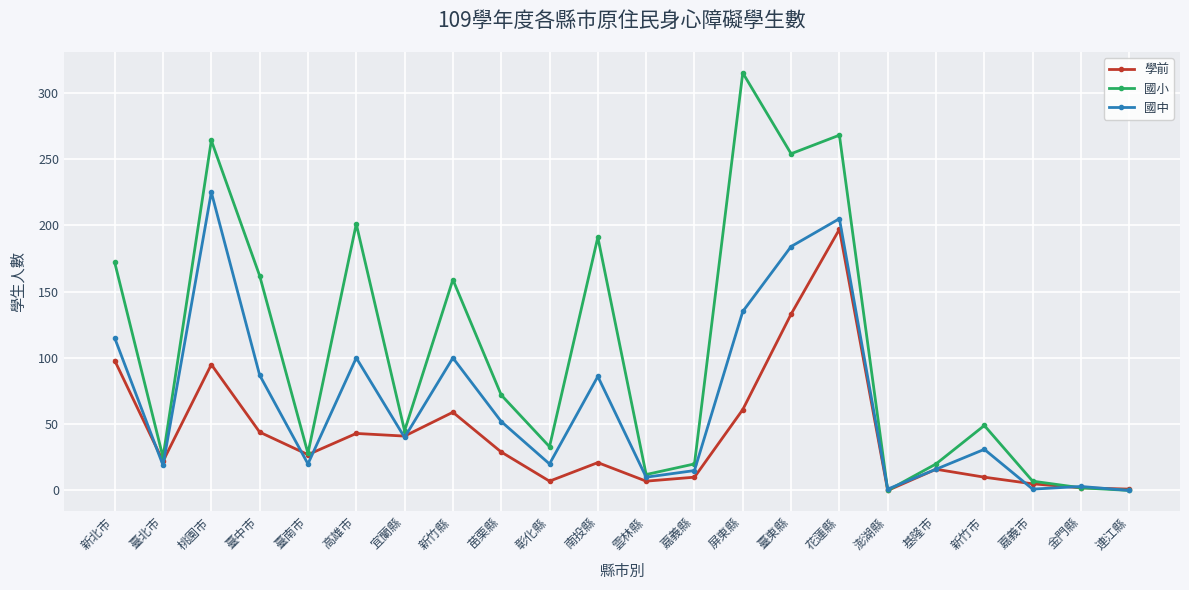

True or false: 國中 has a value of 54 at 花蓮縣.

False